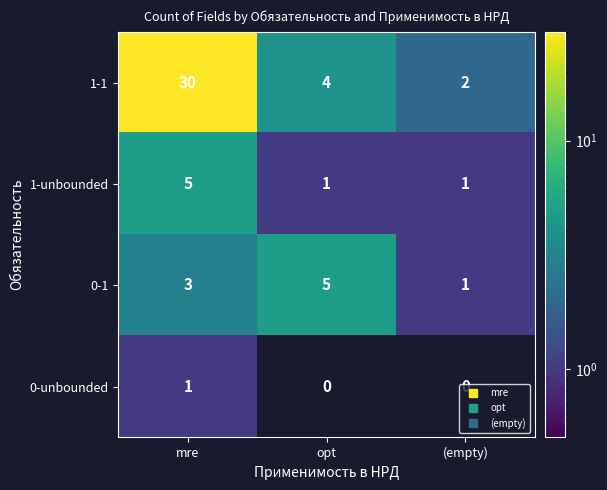

List the labels in order of 0-1 value, smallest first.

(empty), mre, opt